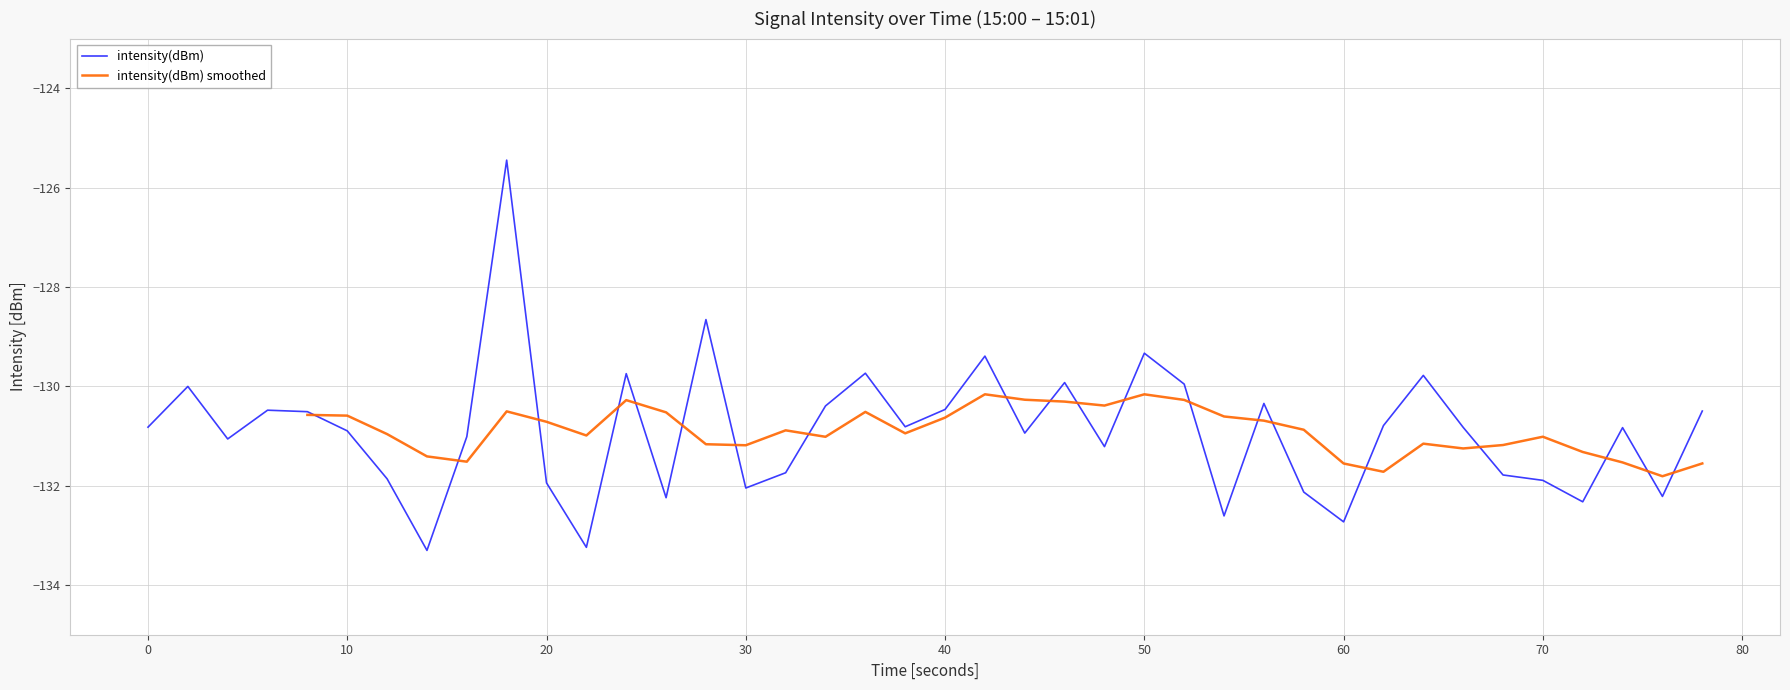

Does the chart display data point markers on the line(s)?

No